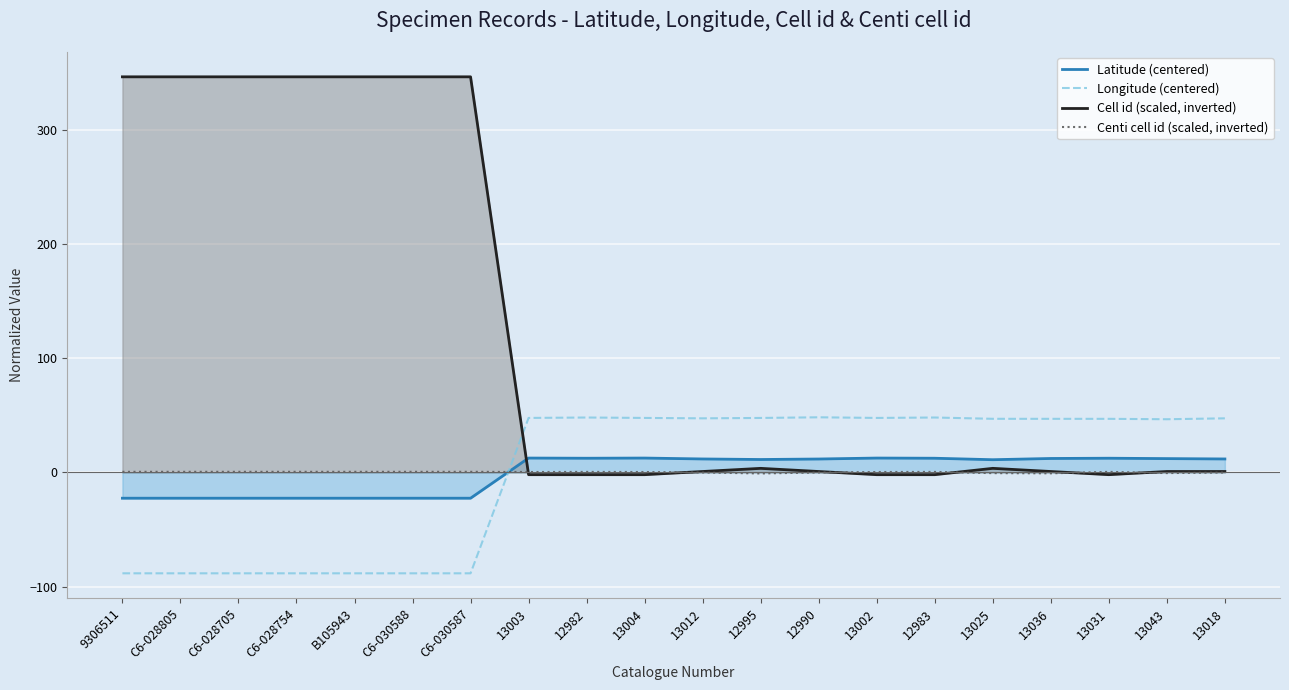

True or false: Cell id (scaled, inverted) has a value of 3.6 at 13025.

True